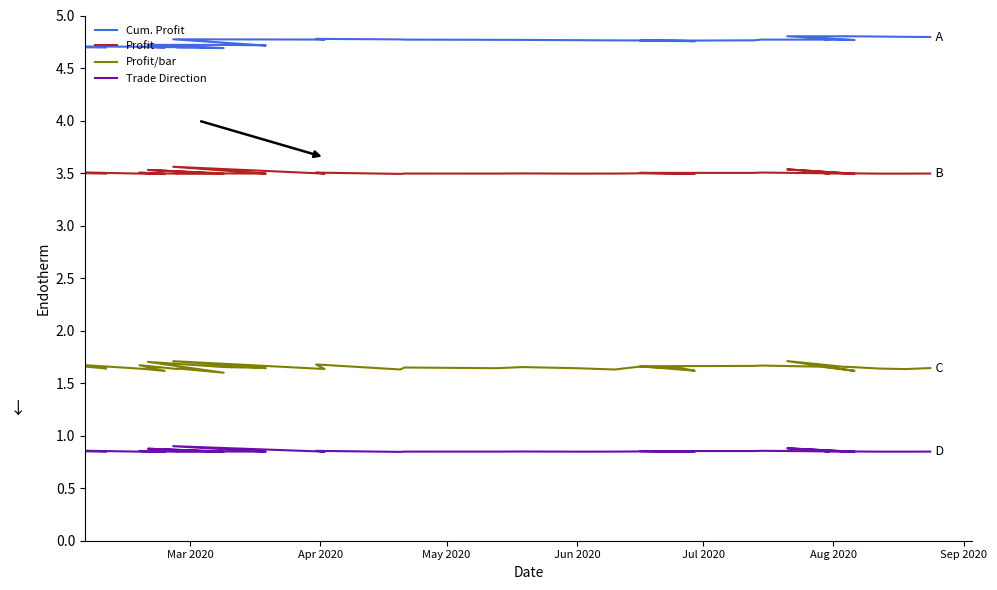

The value of Trade Direction at 20 is 1.1. True or false?

False